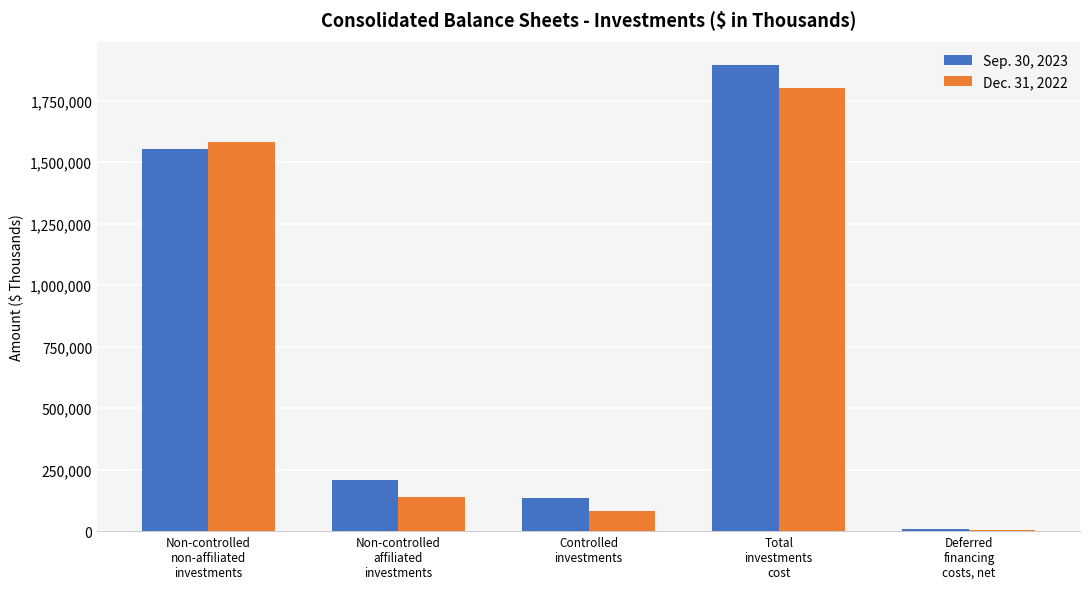

How many bars are there in total?

10